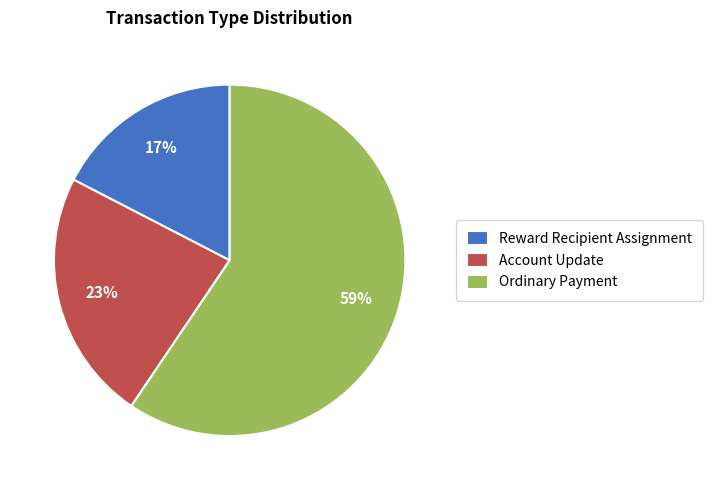

What is the largest slice in the pie chart?

Ordinary Payment